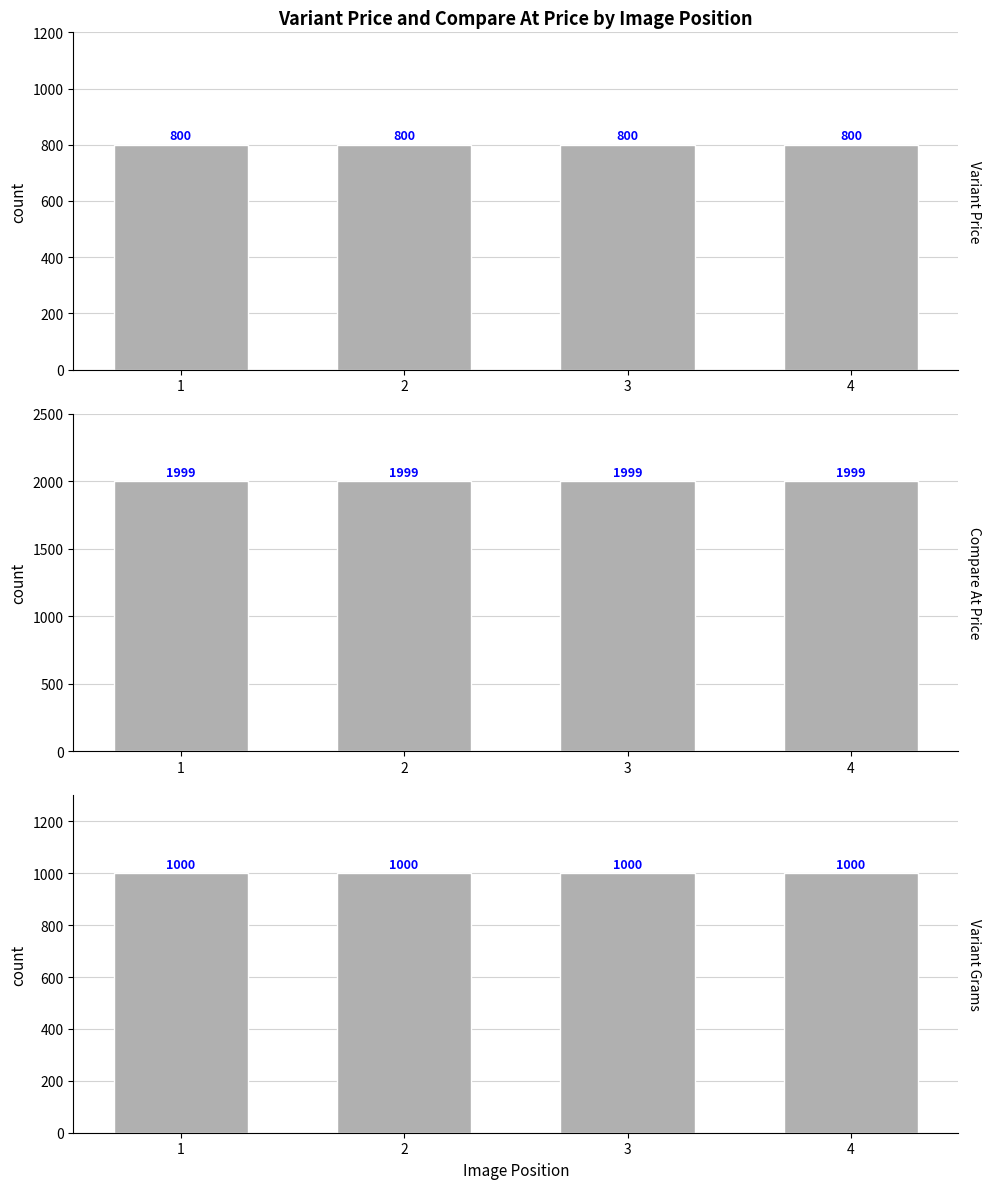

What is the lowest value of the Variant Grams series?

1000